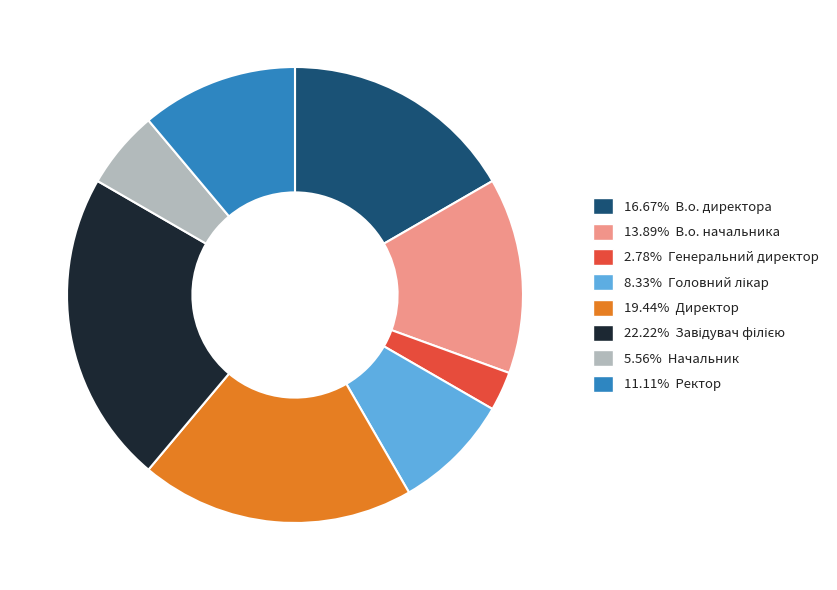

Is there a majority slice in this chart?

No